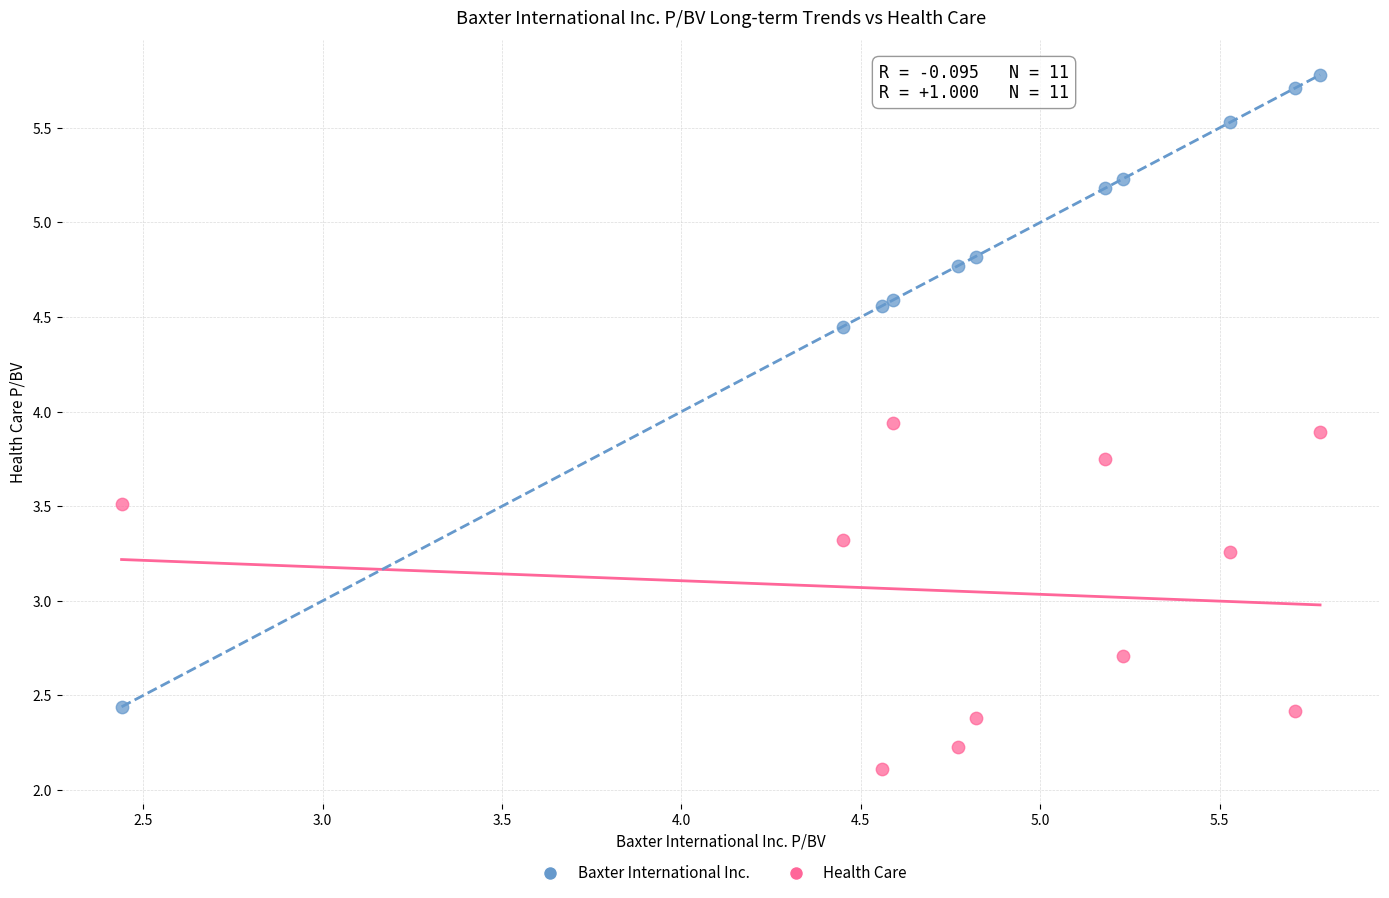

Which series has the widest spread of Y values?

Baxter International Inc.